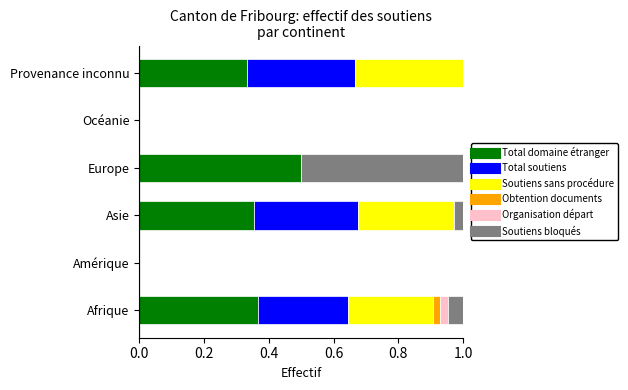

What is the total value across all series at Provenance inconnu?

1.0